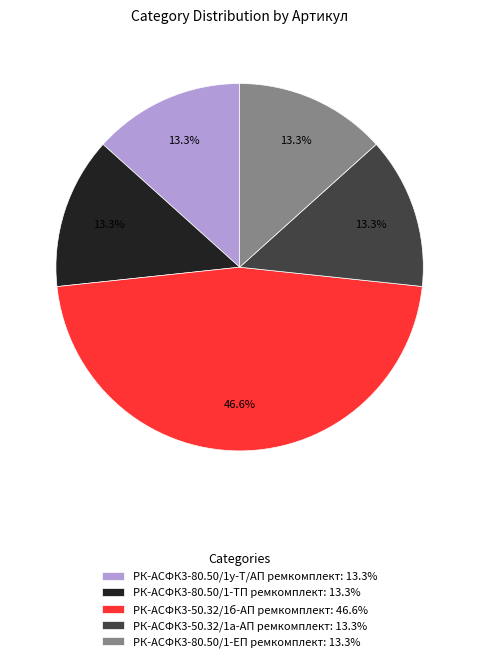

What is the total percentage of РК-АСФК3-80.50/1-ЕП ремкомплект and РК-АСФК3-50.32/1б-АП ремкомплект?

60.0%